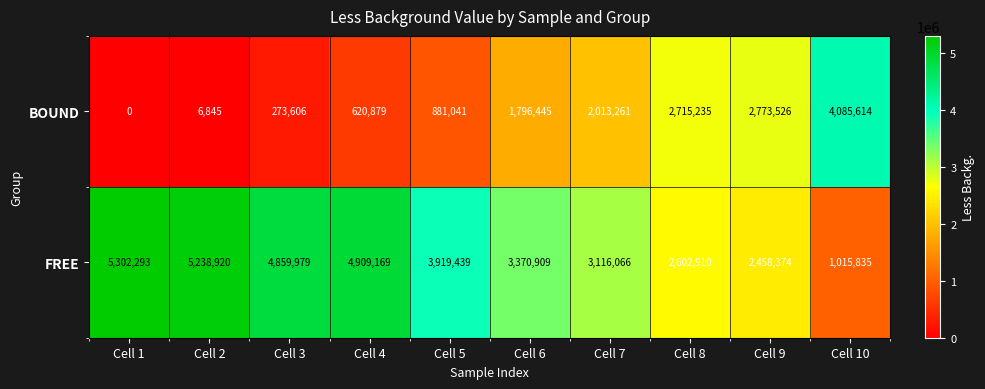

Rank the series at Cell 6 from highest to lowest value.

FREE, BOUND